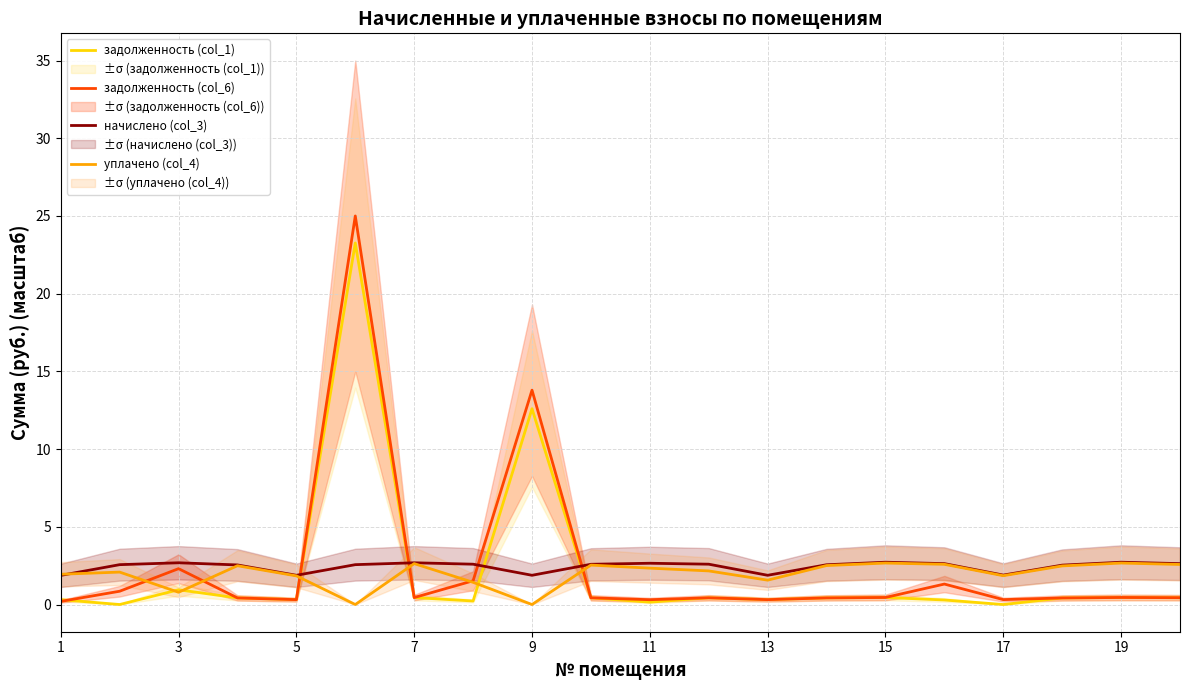

The задолженность (col_6) series shows 0.3 at 13. True or false?

True